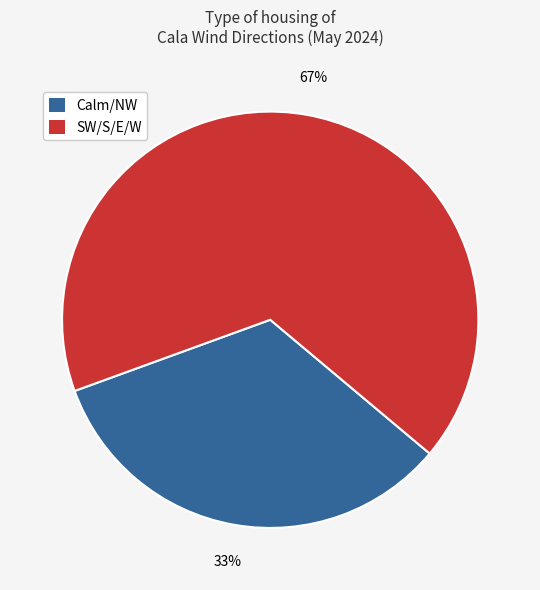

Between Calm/NW and SW/S/E/W, which is larger?

SW/S/E/W